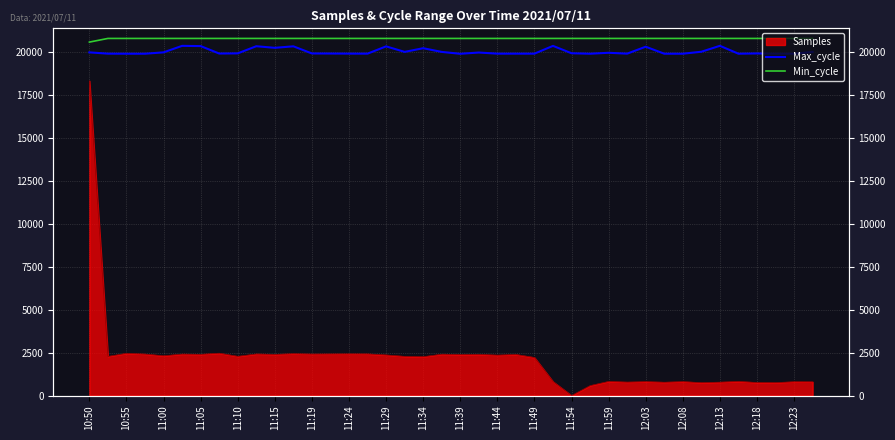

What is the value of the Max_cycle point at the 7th from the left?

20349.0